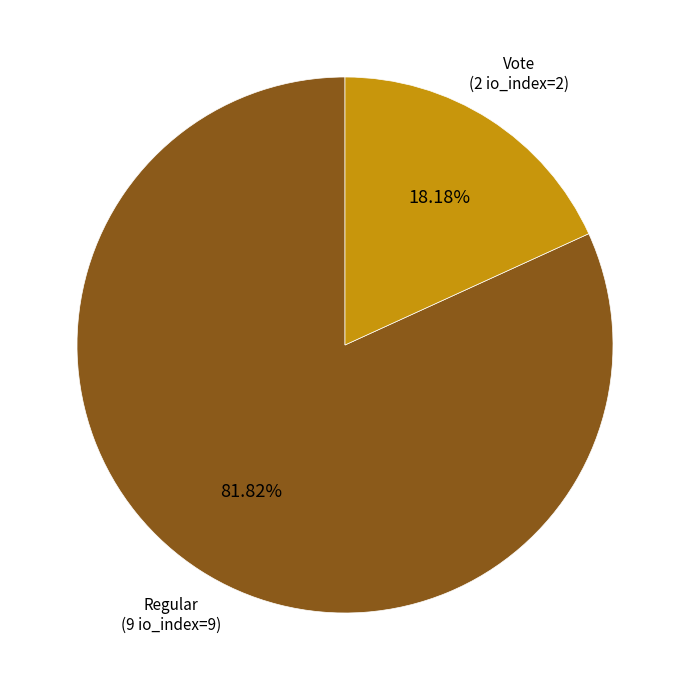

Does any single category account for the majority?

Yes